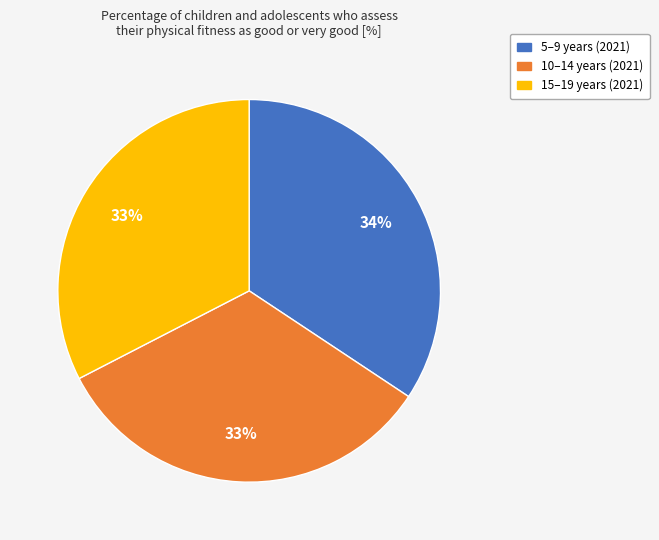

True or false: 15–19 years (2021) accounts for 33% of the total.

True